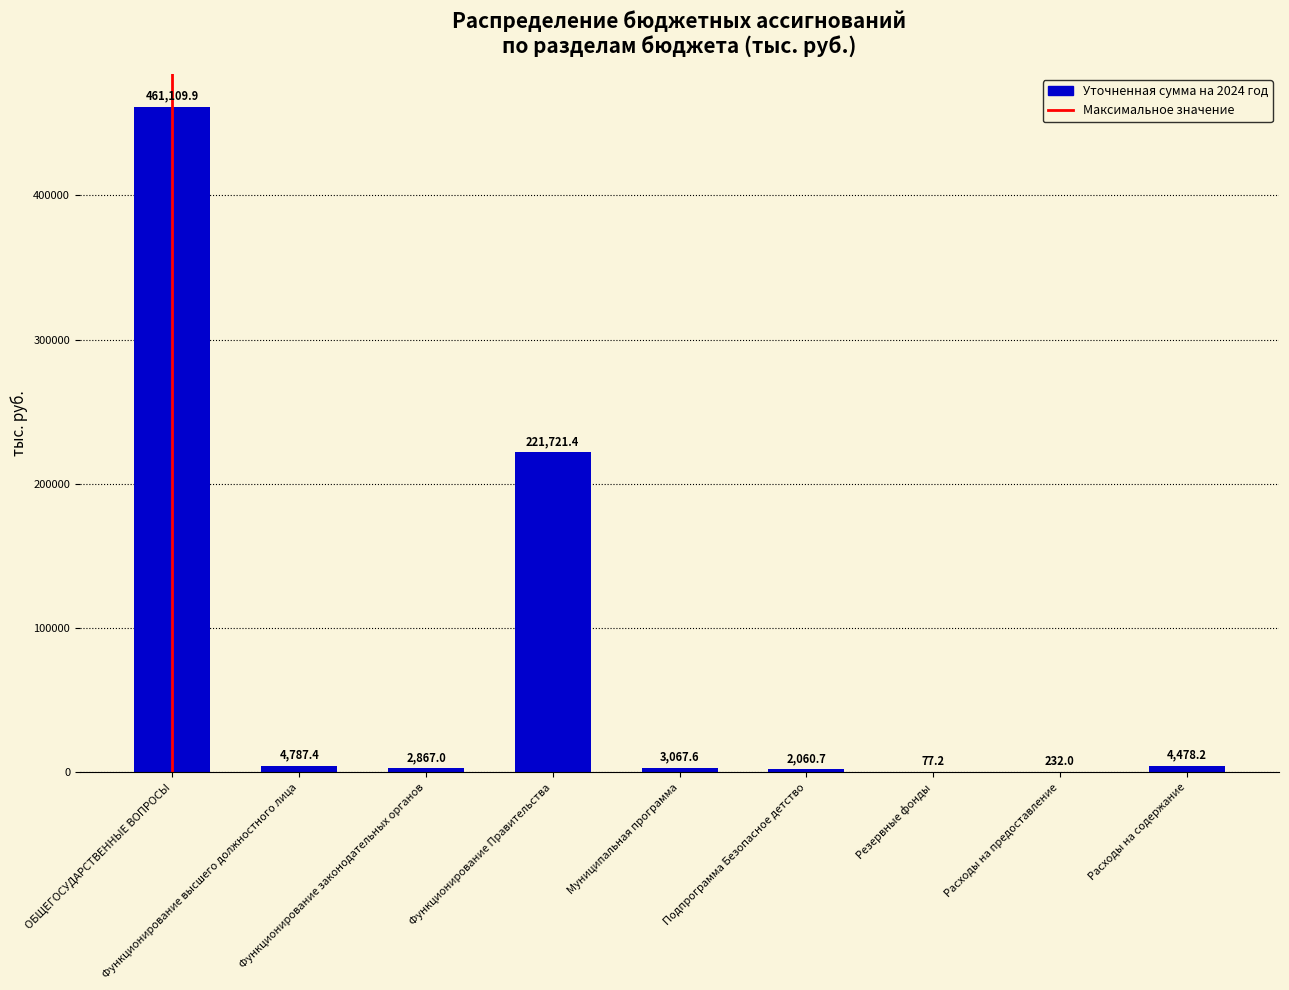

Read the value at Функционирование законодательных органов.

2867.0